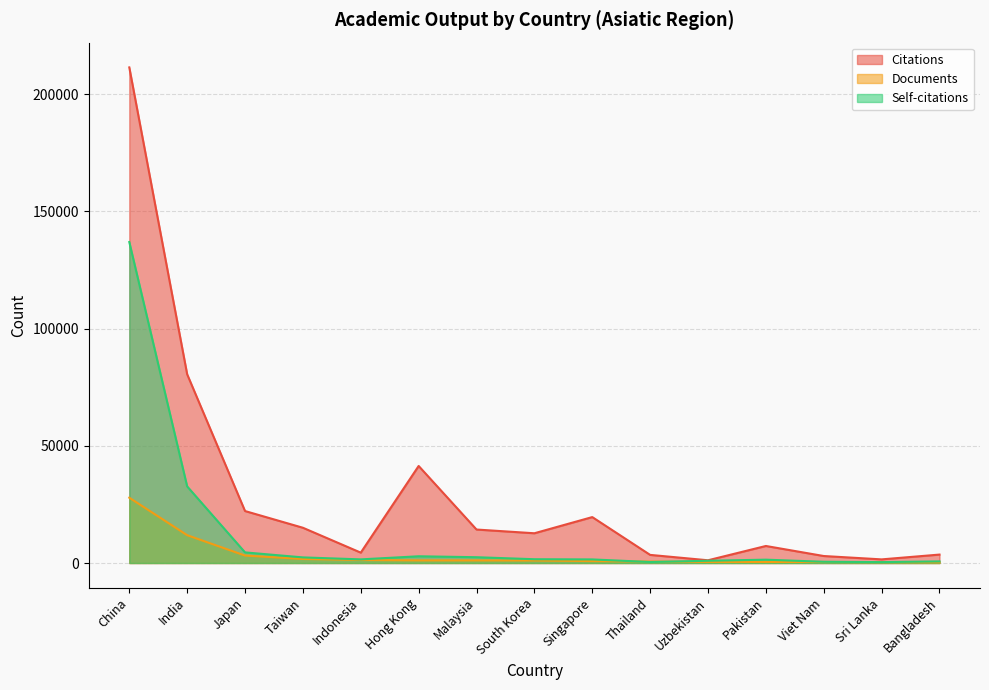

What is the label of the 8th point from the right?

South Korea